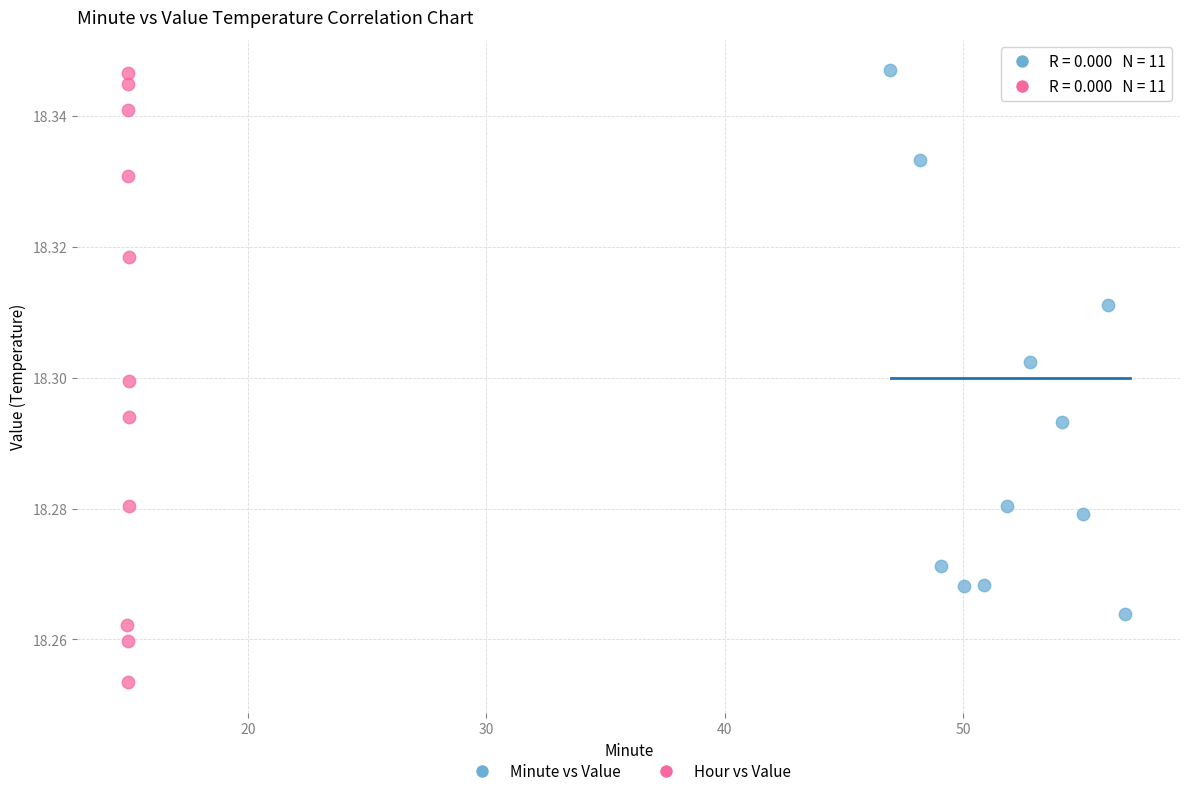

Which series has the widest spread of Y values?

Hour vs Value